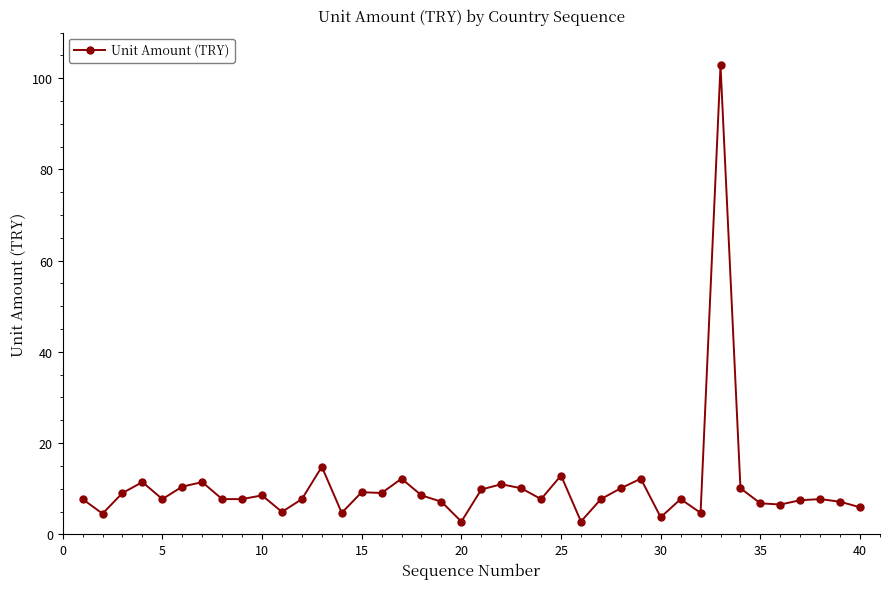

What is the difference between the maximum and minimum values?

100.0